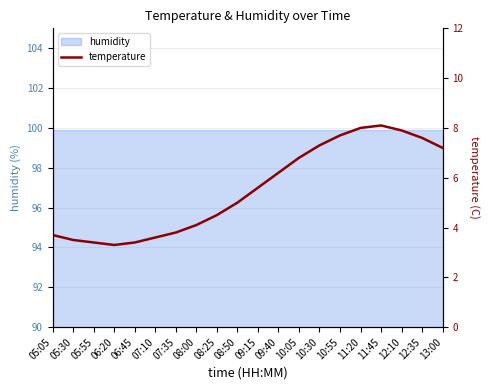

How many categories are shown in the chart?

20